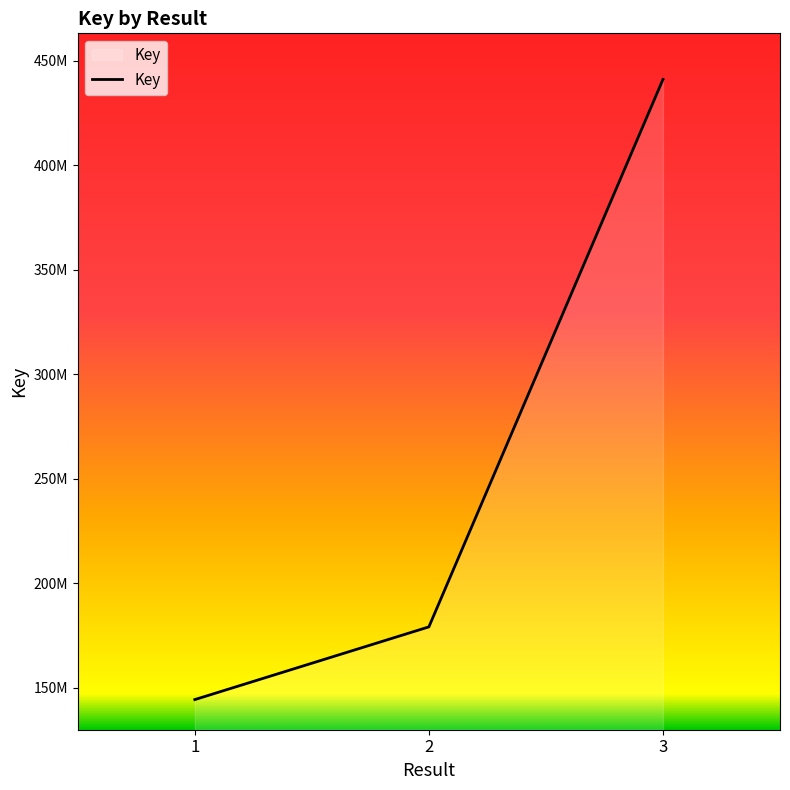

Reading left to right, list all the values displayed in this chart.

1=144243586	2=179049543	3=441124032